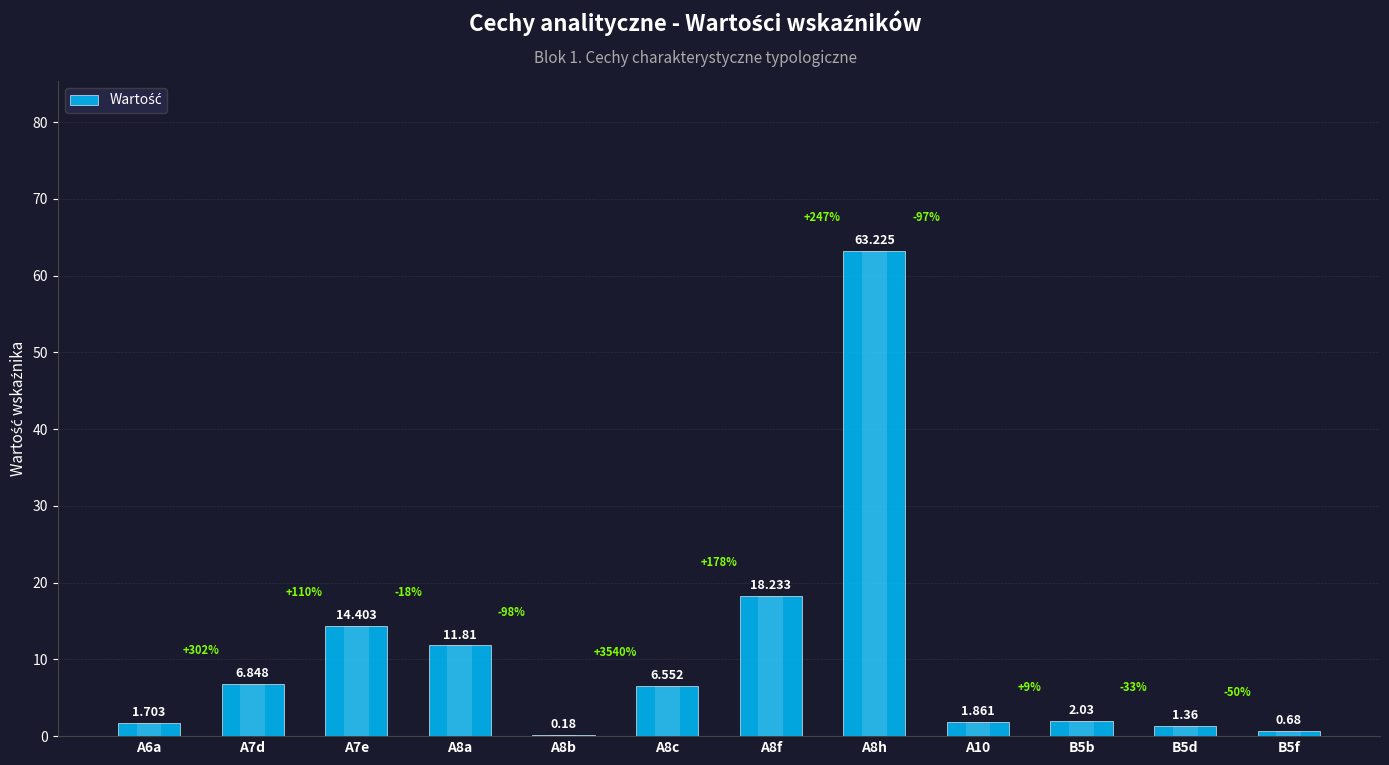

How many categories are shown in the chart?

12